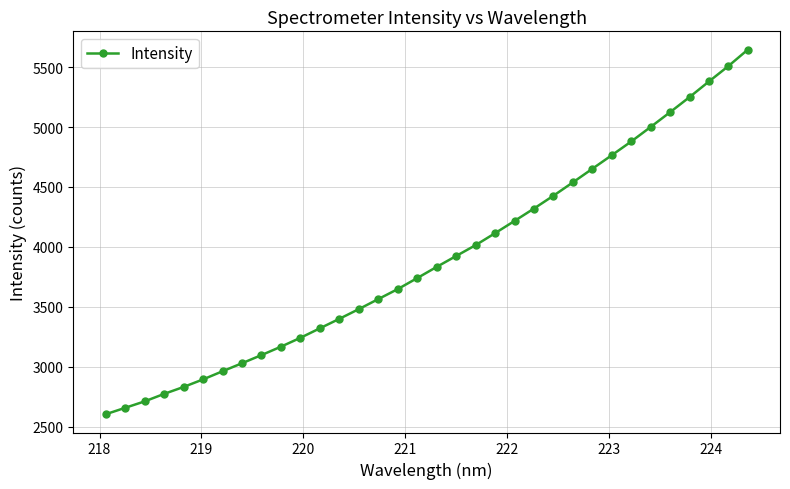

How many data points does each series have?

34